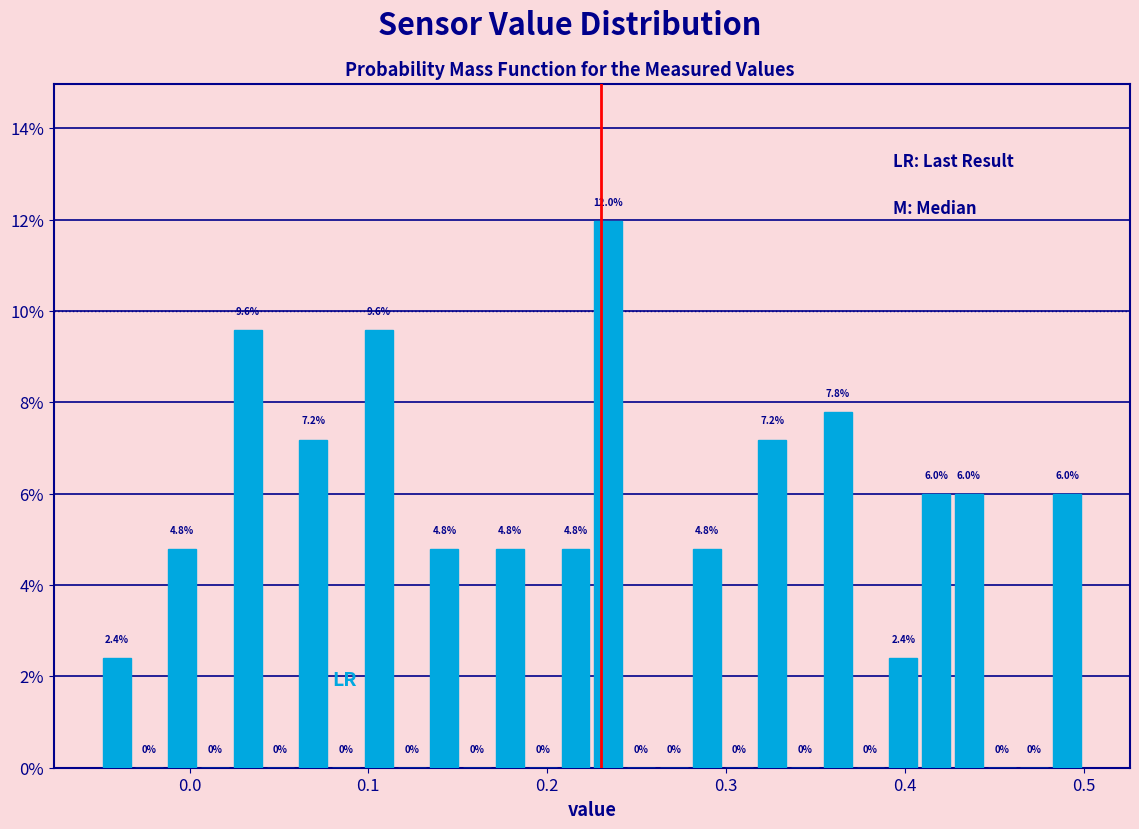

Around what value on the x-axis is the tallest bar? Give the approximate position of its centre, as read against the axis.

0.23